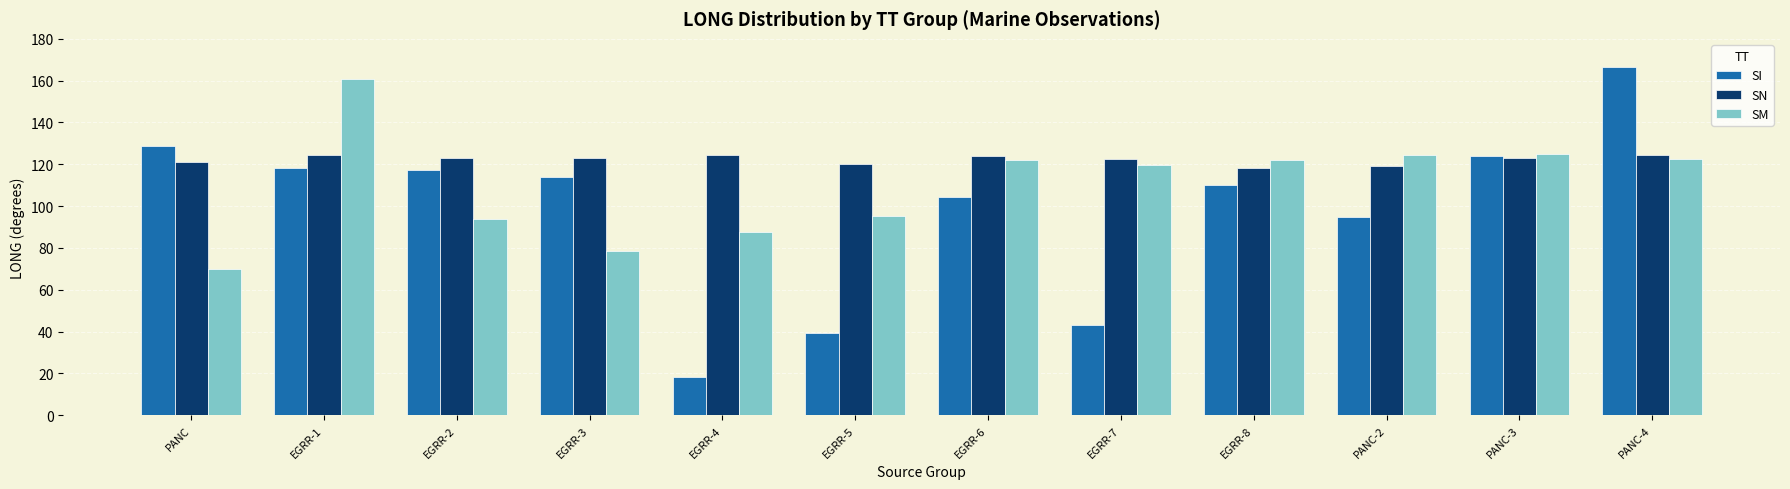

Between EGRR-1 and EGRR-4, which series saw the biggest shift?

SI